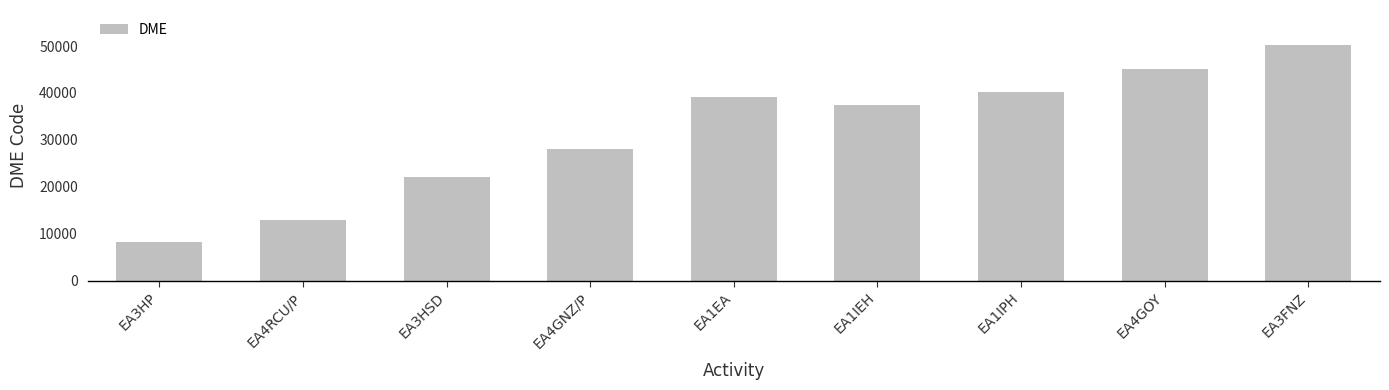

Is it true that the value at EA4GOY is 45028?

True